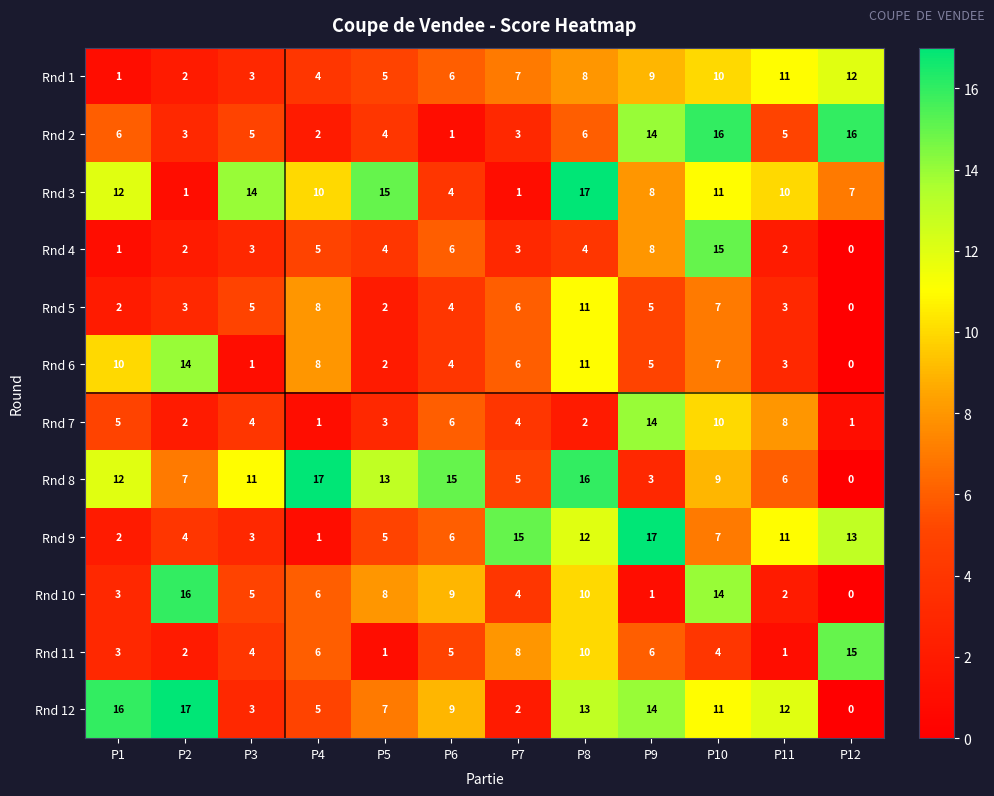

At which label is Rnd 8 closest to 8?

P2